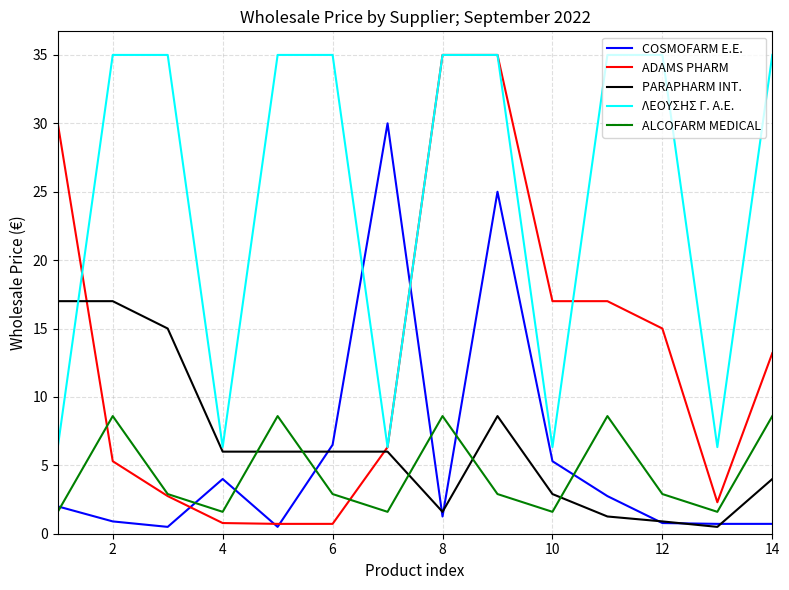

How many times do ΛΕΟΥΣΗΣ Γ. Α.Ε. and COSMOFARM E.E. cross each other?

2